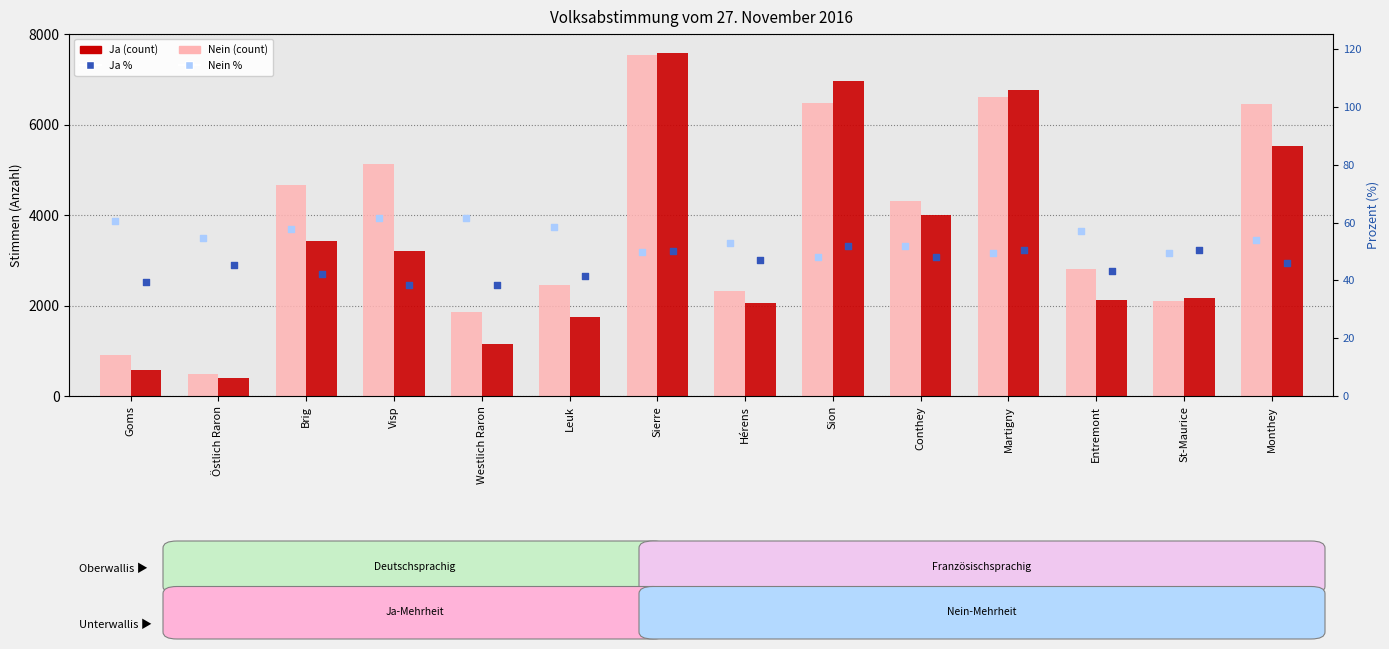

Which series has the largest total across all categories?

Nein (count)